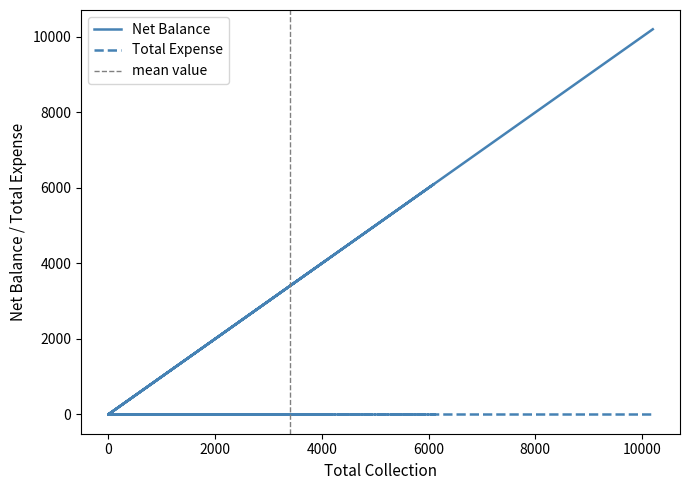

At which category does the chart reach its peak across all series?

10200